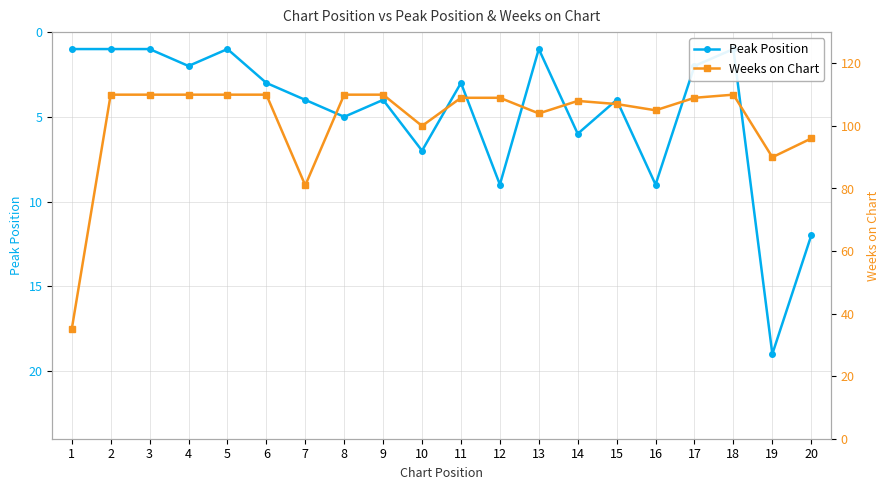

True or false: Peak Position has a value of 7 at 10.

True